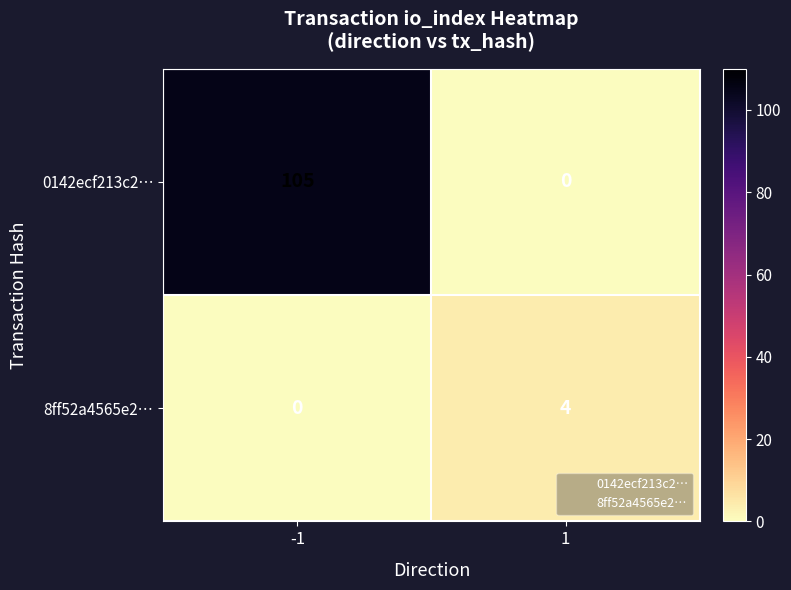

Which series changed the most between -1 and 1?

0142ecf213c2…